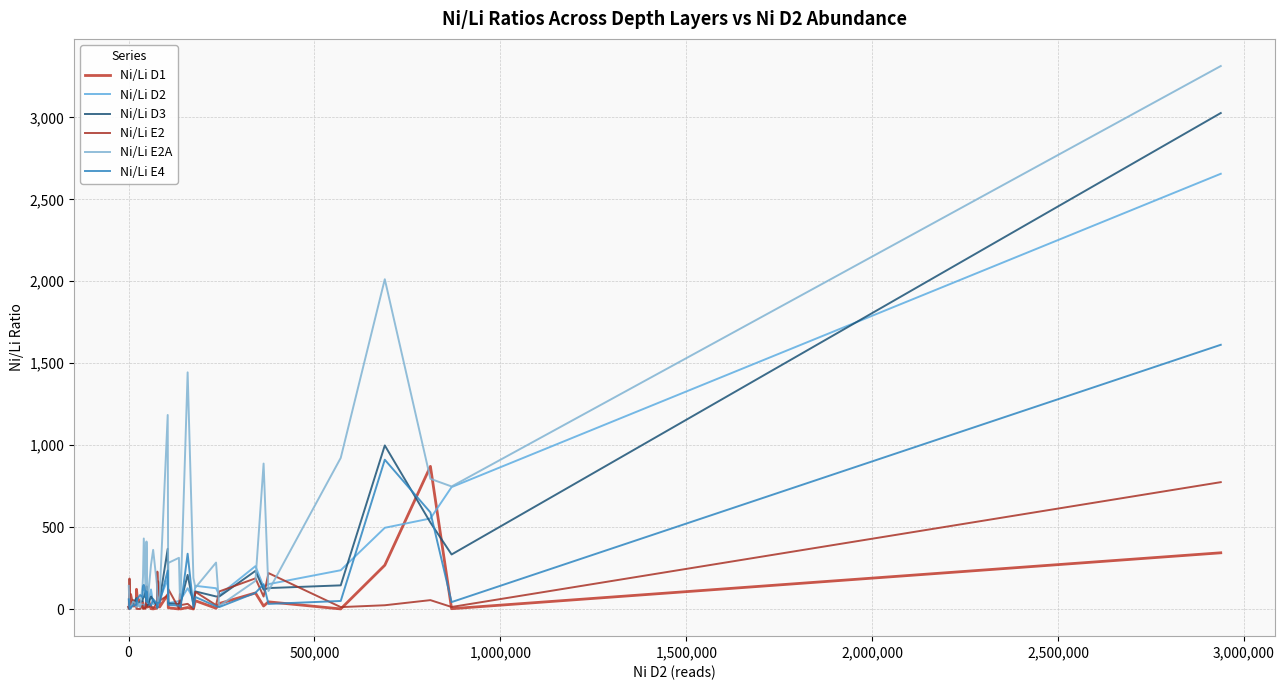

What is the sum of all Ni/Li E4 values?

5437.8